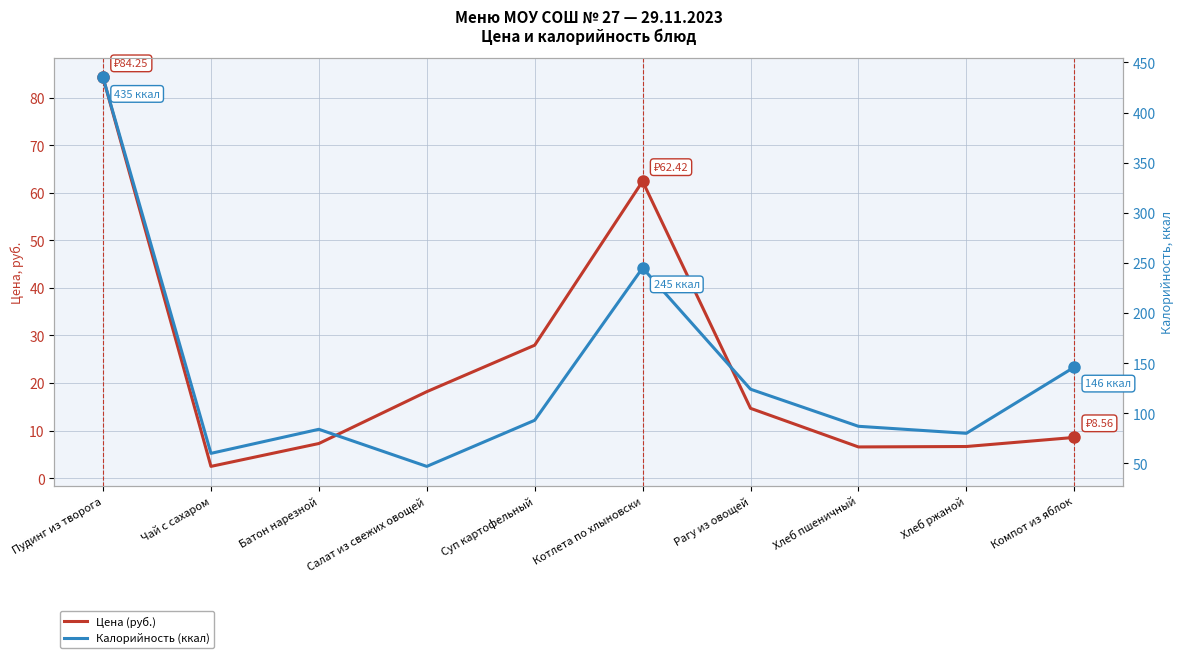

How many values in the Цена (руб.) series exceed 14?

5